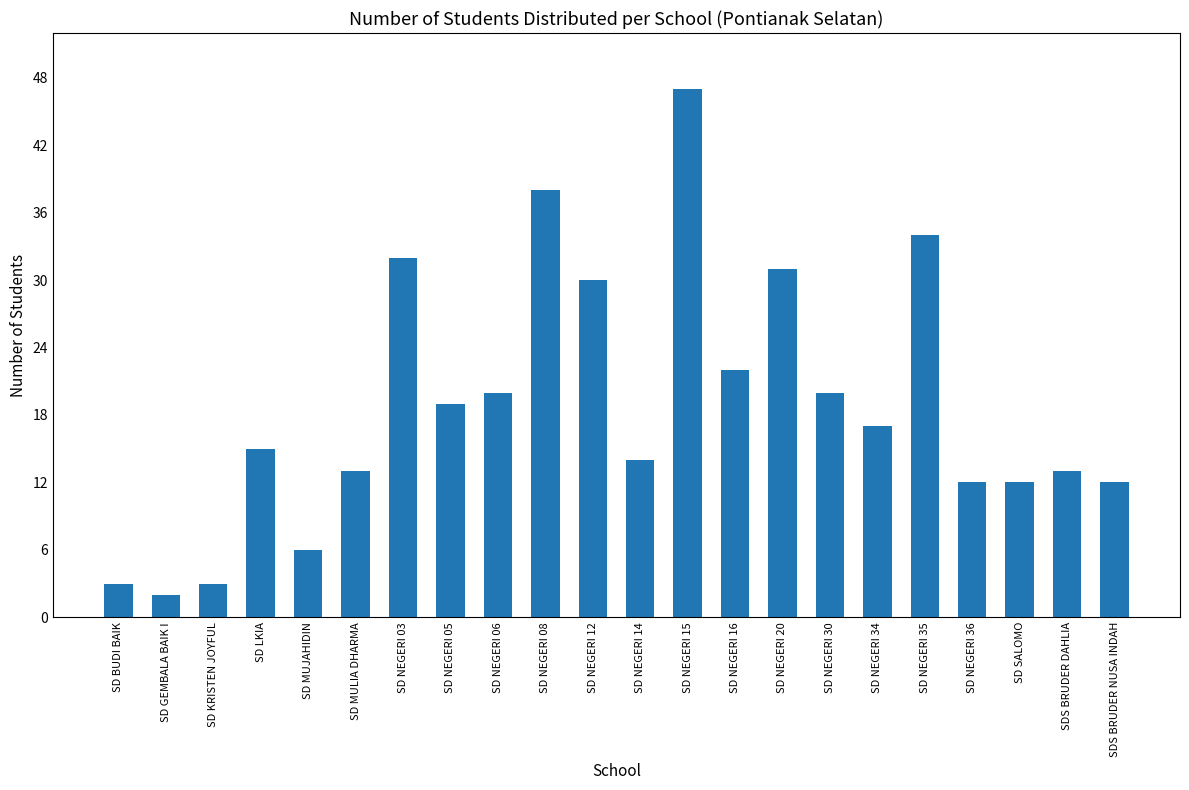

What is the value of the 9th bar from the left?

20